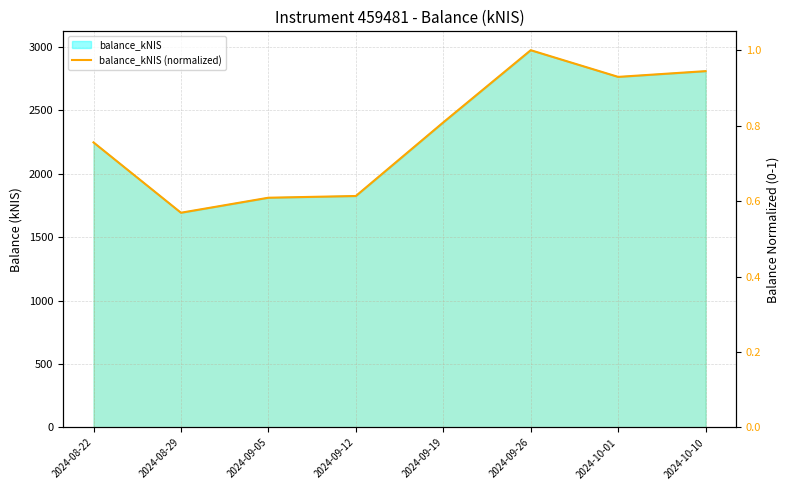

Rank the categories by value from lowest to highest.

2024-08-29, 2024-09-05, 2024-09-12, 2024-08-22, 2024-09-19, 2024-10-01, 2024-10-10, 2024-09-26